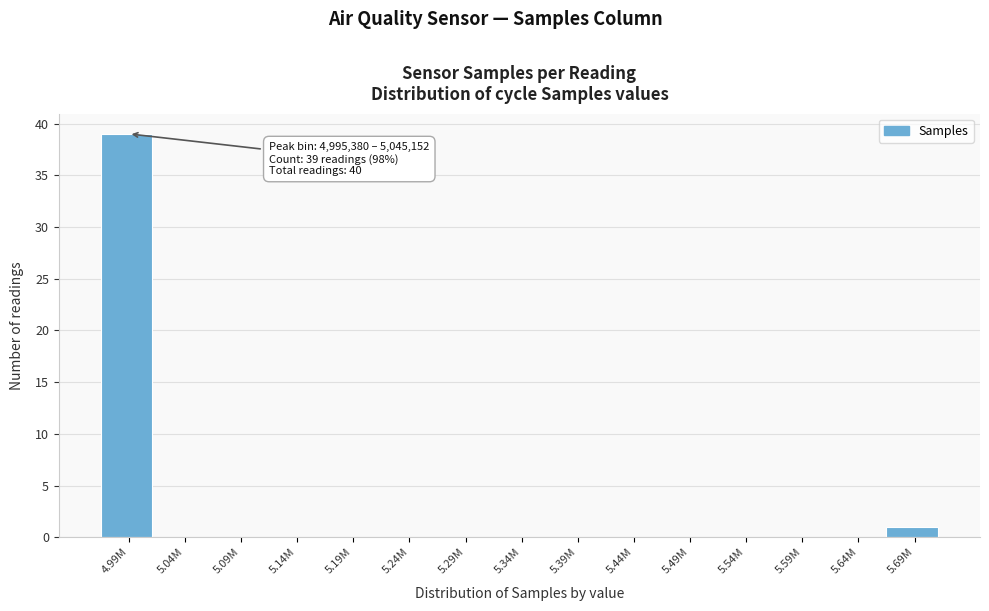

Reading left to right, extract all data points from this chart.

4.99M=39	5.04M=0	5.09M=0	5.14M=0	5.19M=0	5.24M=0	5.29M=0	5.34M=0	5.39M=0	5.44M=0	5.49M=0	5.54M=0	5.59M=0	5.64M=0	5.69M=1